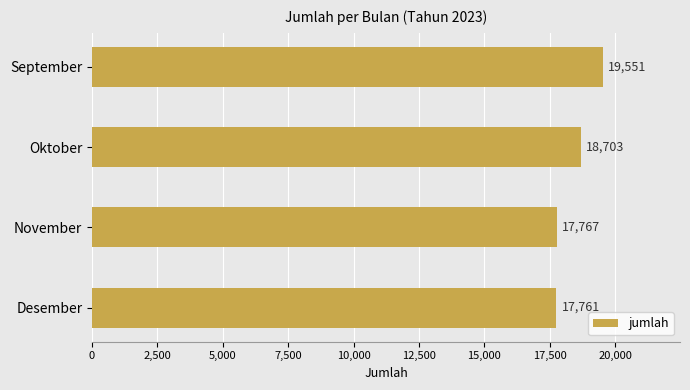

True or false: the data shows 26564 at Oktober.

False